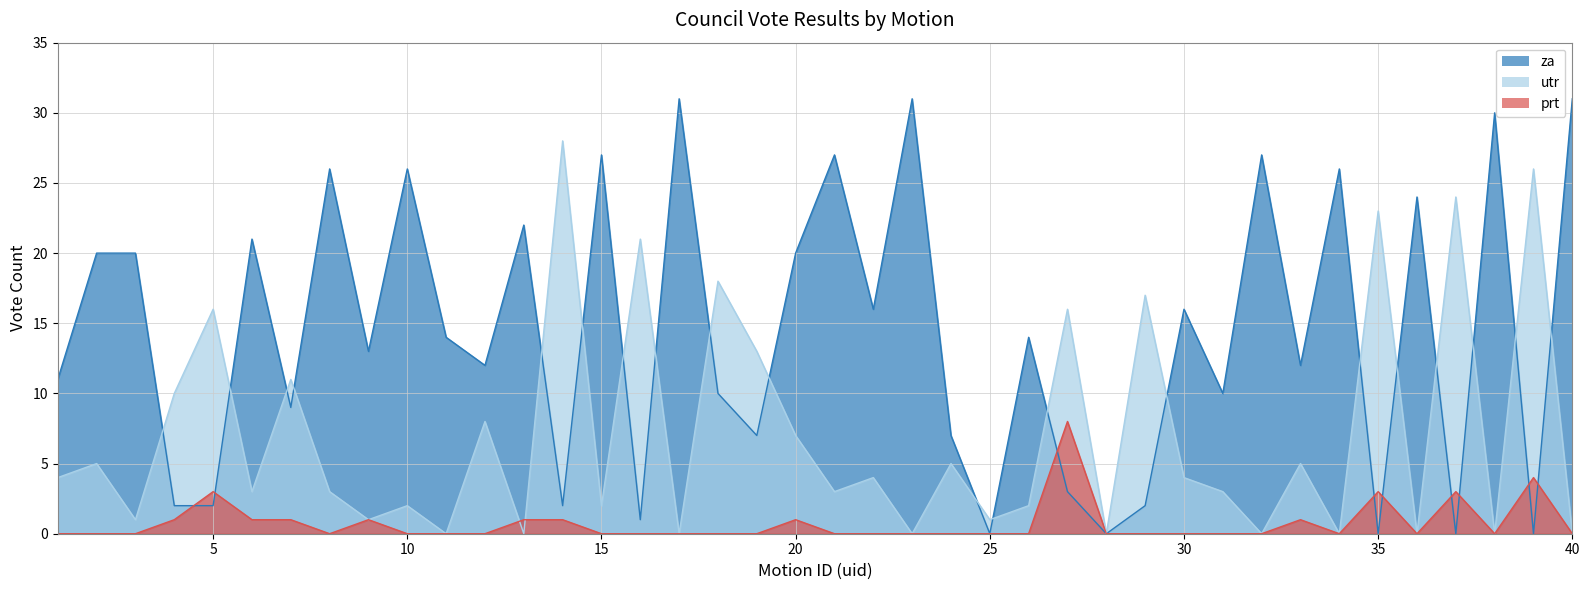

Reading right to left, extract all data points from this chart.

za: 31	0	30	0	24	0	26	12	27	10	16	2	0	3	14	0	7	31	16	27	20	7	10	31	1	27	2	22	12	14	26	13	26	9	21	2	2	20	20	11
utr: 0	26	0	24	0	23	0	5	0	3	4	17	0	16	2	1	5	0	4	3	7	13	18	0	21	2	28	0	8	0	2	1	3	11	3	16	10	1	5	4
prt: 0	4	0	3	0	3	0	1	0	0	0	0	0	8	0	0	0	0	0	0	1	0	0	0	0	0	1	1	0	0	0	1	0	1	1	3	1	0	0	0